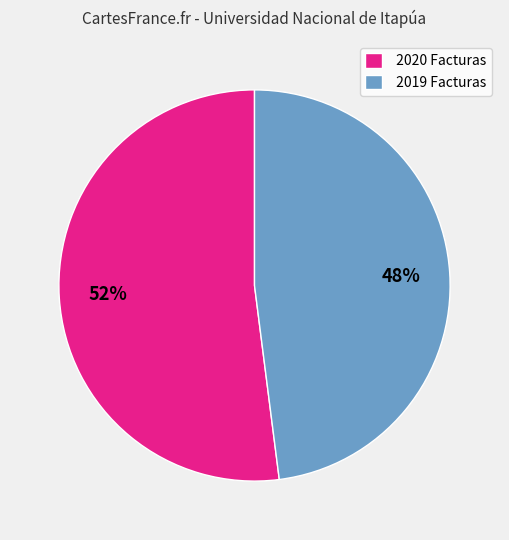

Between 2020 Facturas and 2019 Facturas, which is larger?

2020 Facturas